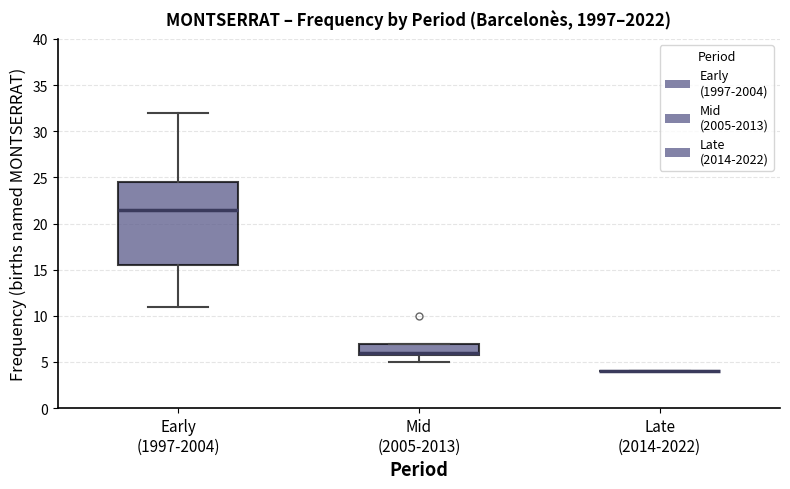

Comparing the boxes themselves (not the whiskers), which one is the tallest?

Early (1997-2004)